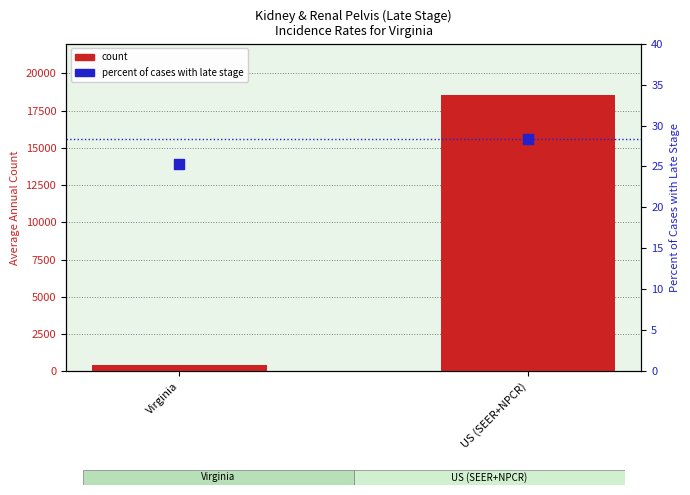

Is the value of count at US (SEER+NPCR) greater than the value of percent_late_stage at US (SEER+NPCR)?

Yes